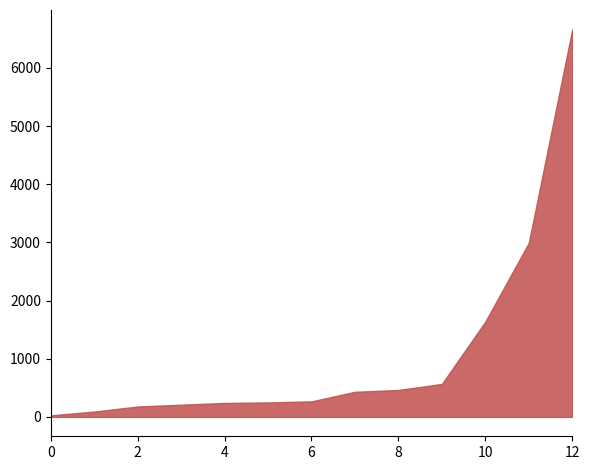

What is the difference between the maximum and minimum values?

6636